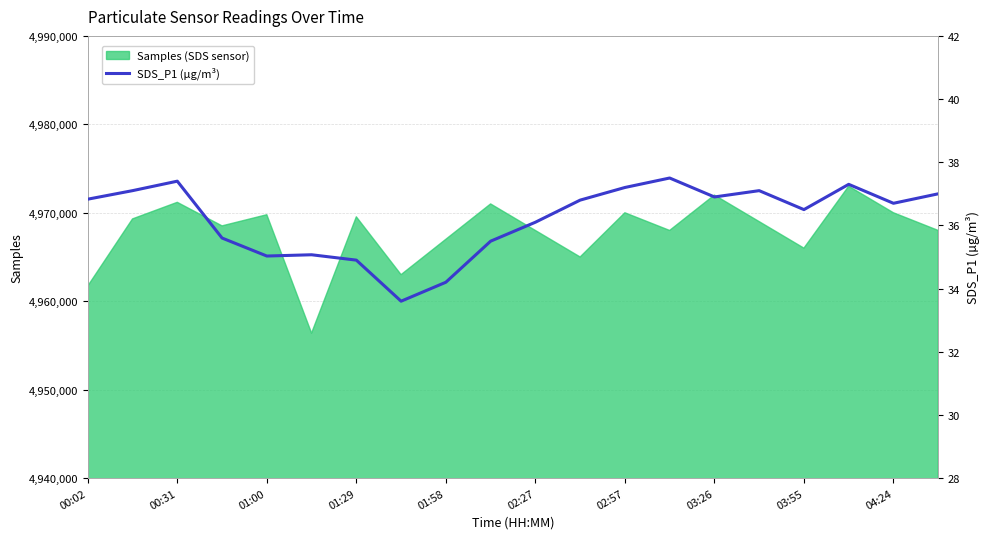

The Samples (SDS sensor) series shows 6496018 at 01:00. True or false?

False